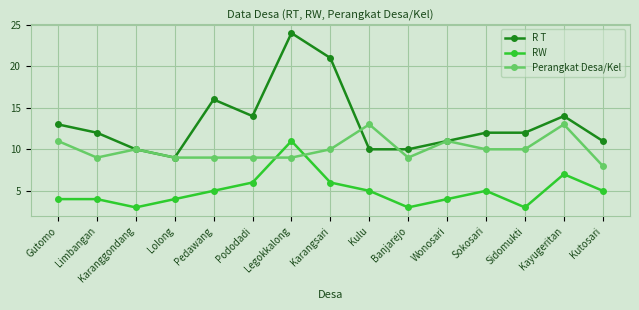

Which series has the widest spread of values?

R T